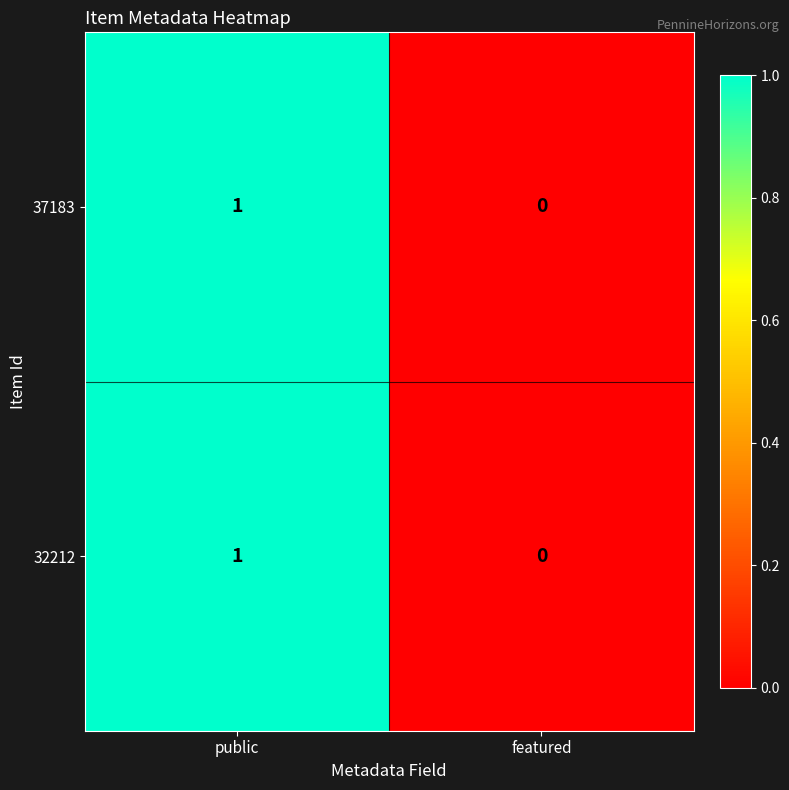

How many data points does each series have?

2